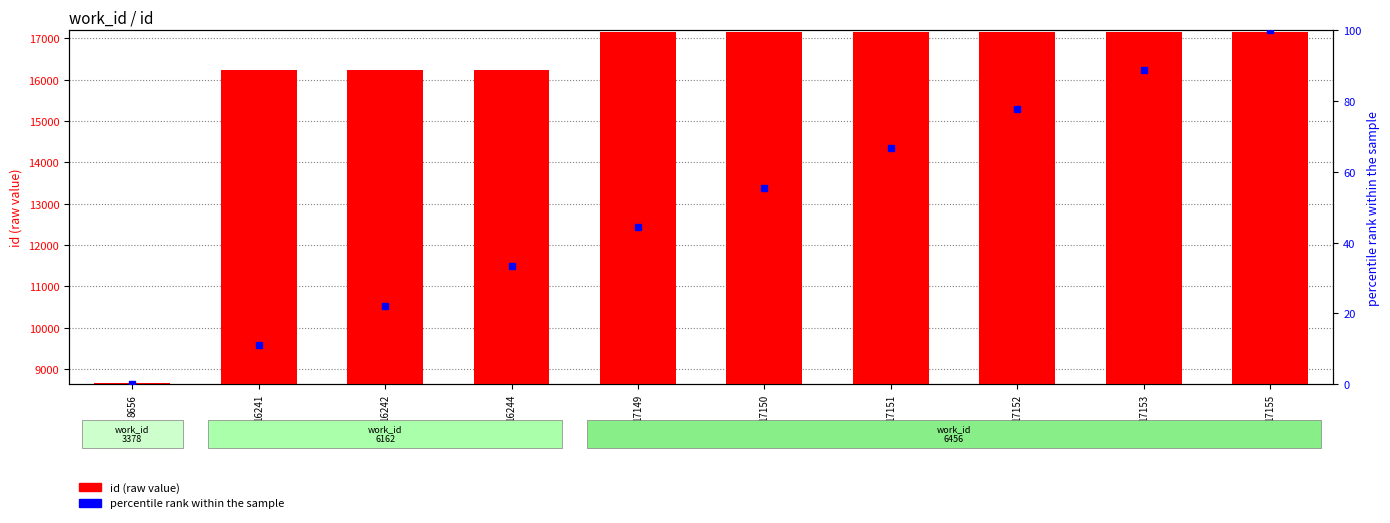

What is the difference between the second highest and second lowest values in the id (raw value) series?

912.0